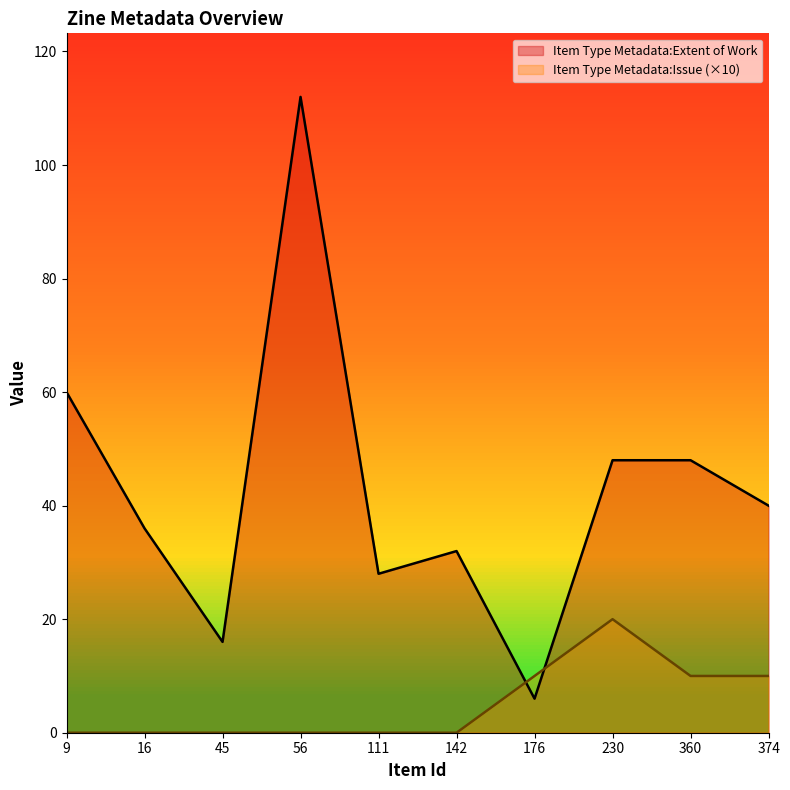

The value of Item Type Metadata:Extent of Work at 230 is 22. True or false?

False